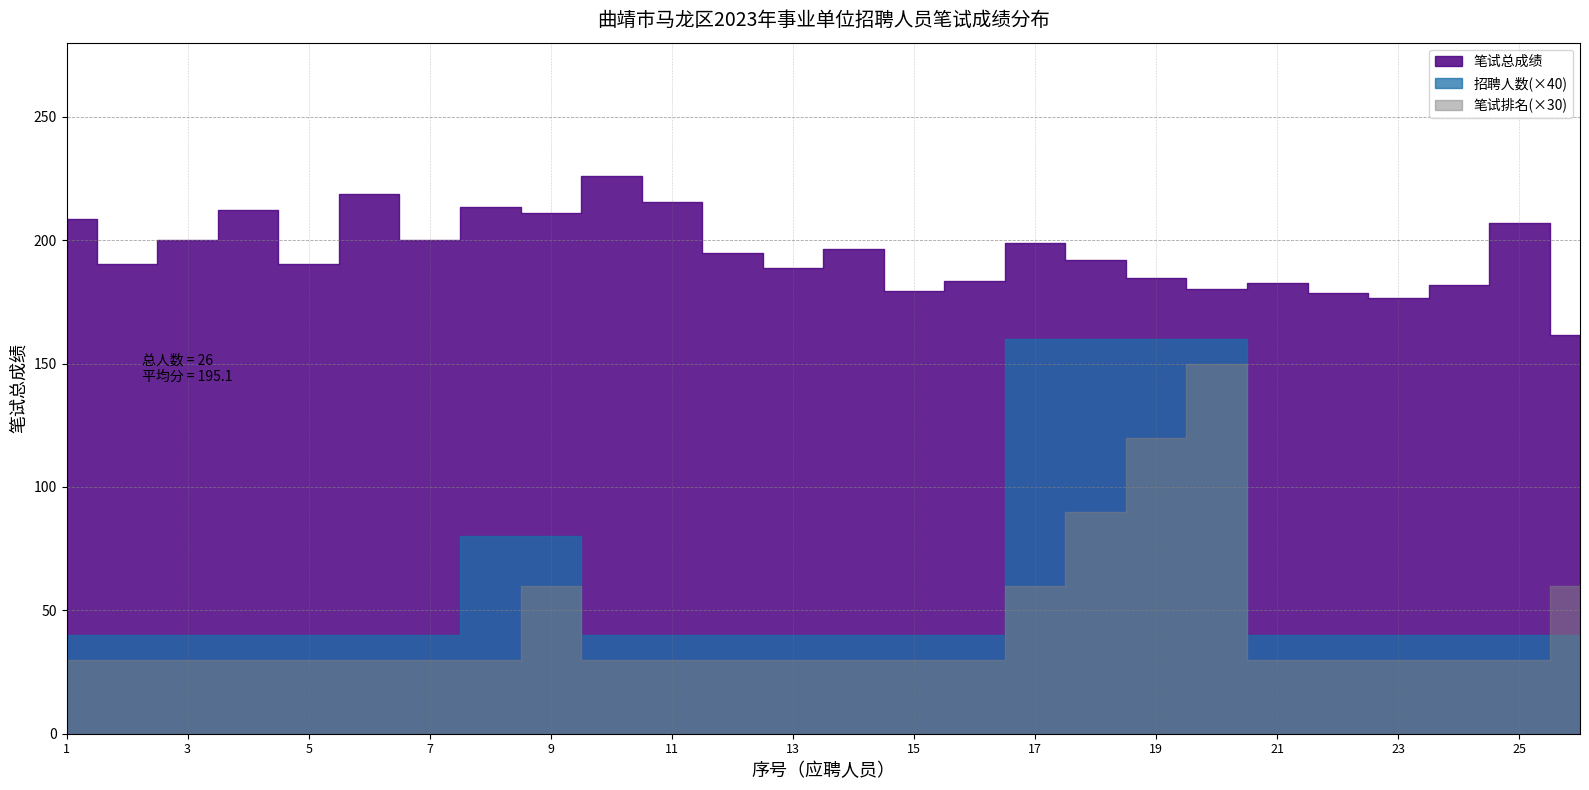

The value of 笔试总成绩 at 4 is 212.0. True or false?

True